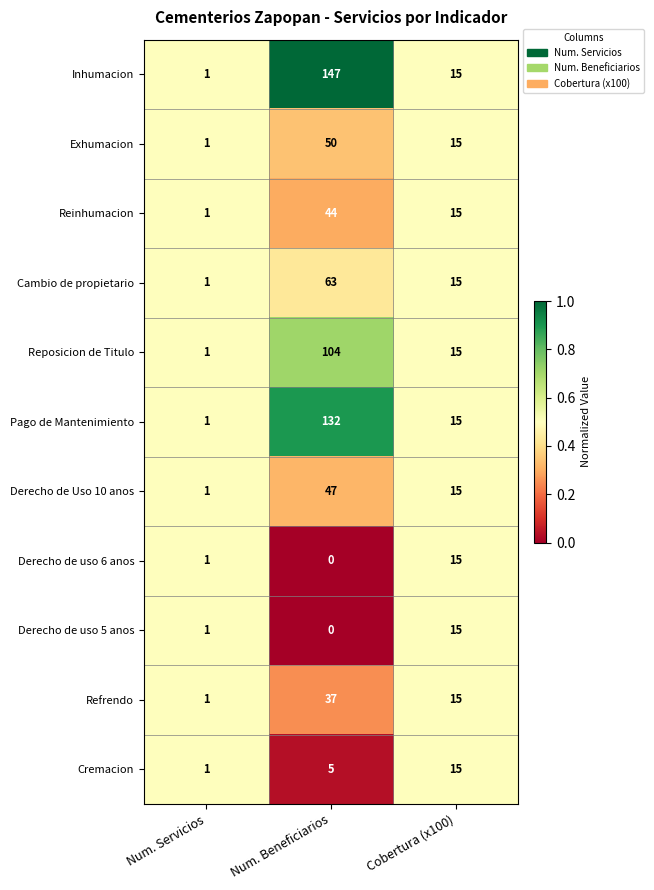

Between Num. Servicios and Num. Beneficiarios, which series saw the biggest shift?

Inhumacion